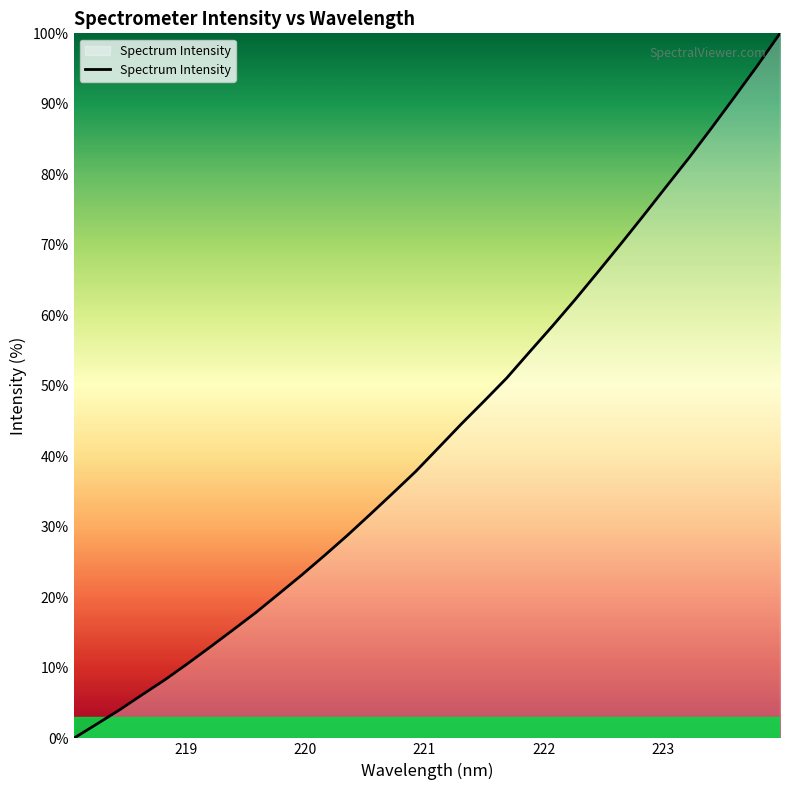

What is the difference between the maximum and minimum values?

100.0